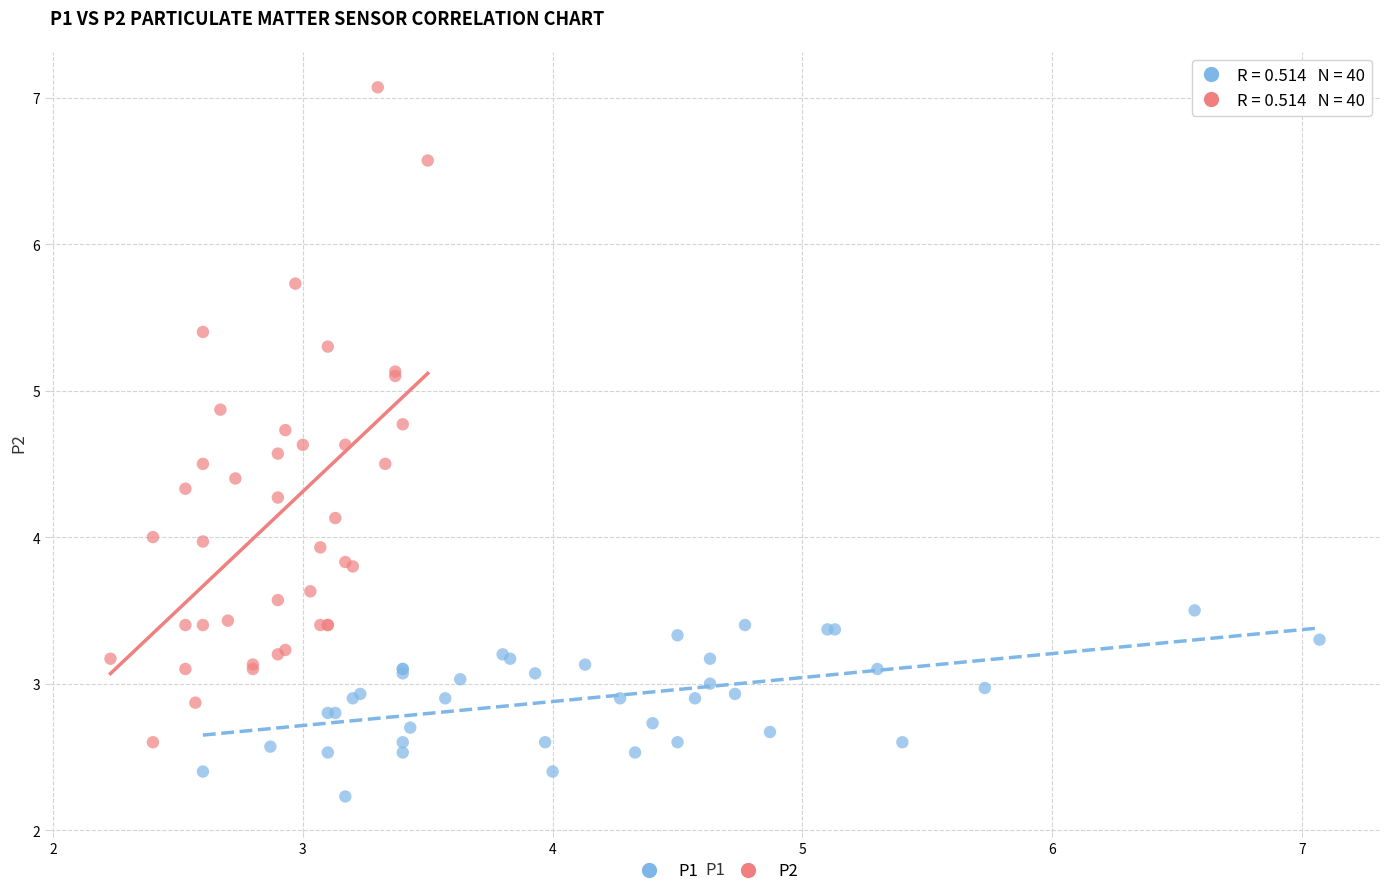

Which series contains the lowest Y value?

P1